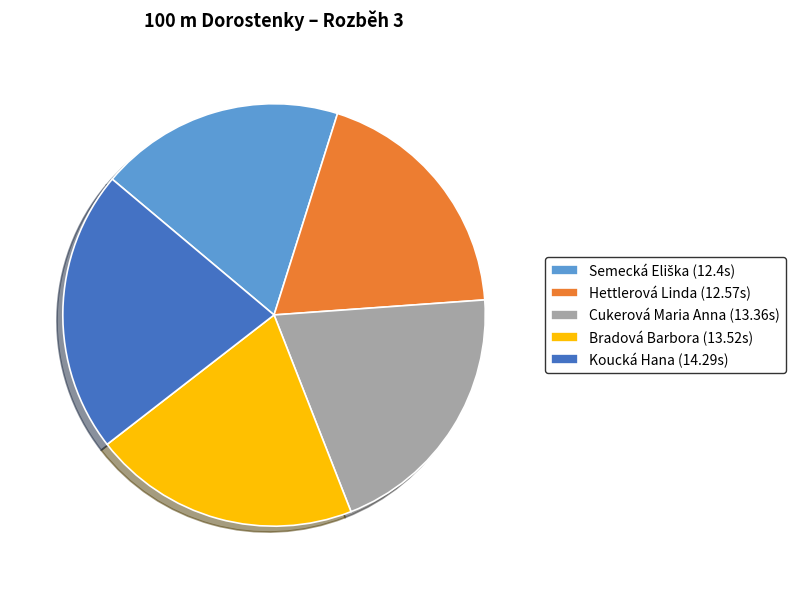

Is it true that Koucká Hana (14.29s) is 34% of the pie?

False